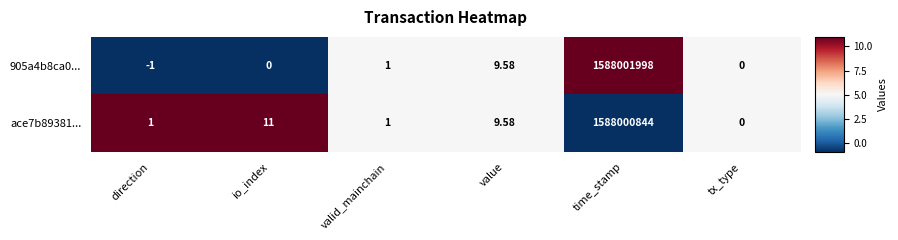

Which label corresponds to the largest value in the chart?

time_stamp